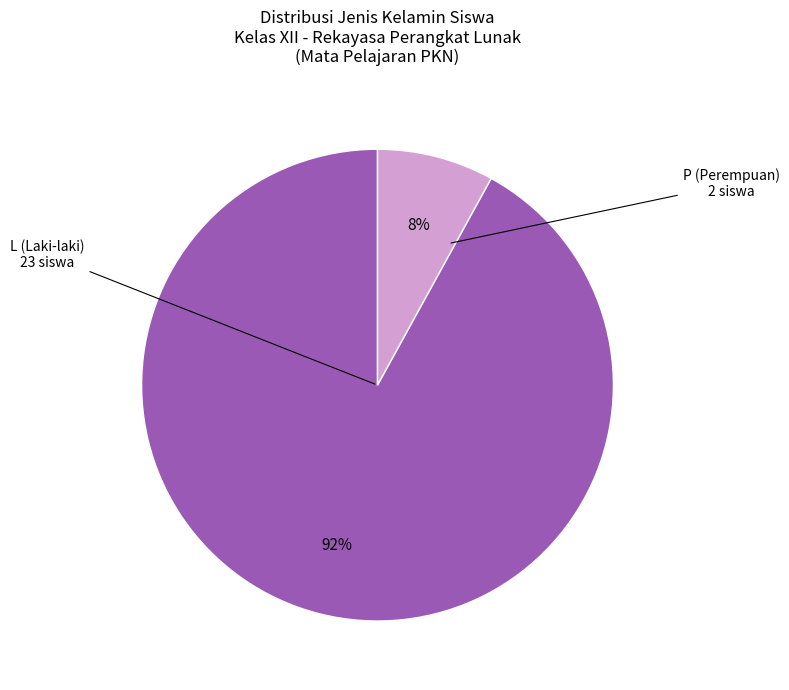

Does any single category account for the majority?

Yes